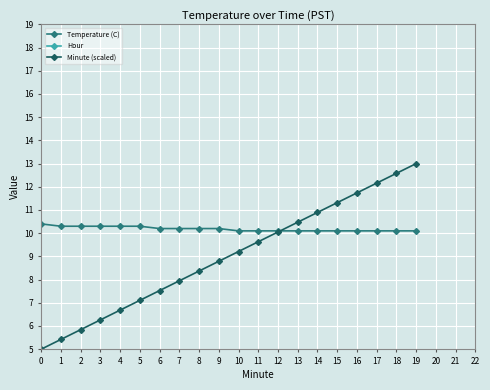

Read the Minute (scaled) value at 18.

12.6